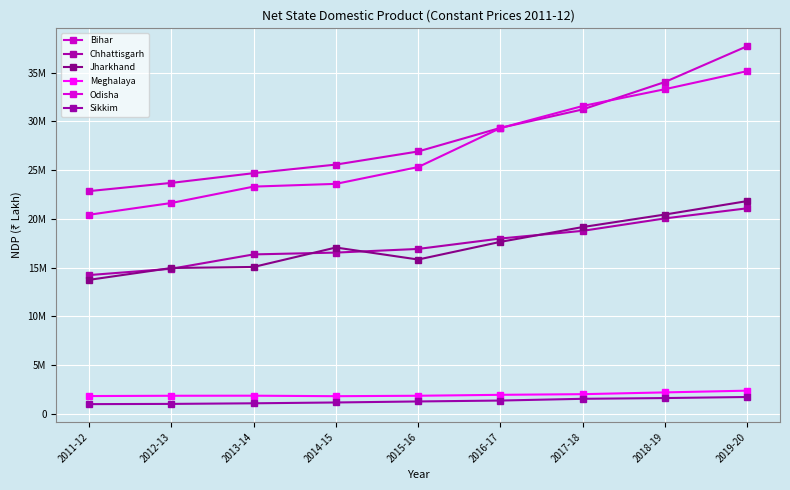

Rank the series at 2019-20 from lowest to highest value.

Sikkim, Meghalaya, Chhattisgarh, Jharkhand, Odisha, Bihar